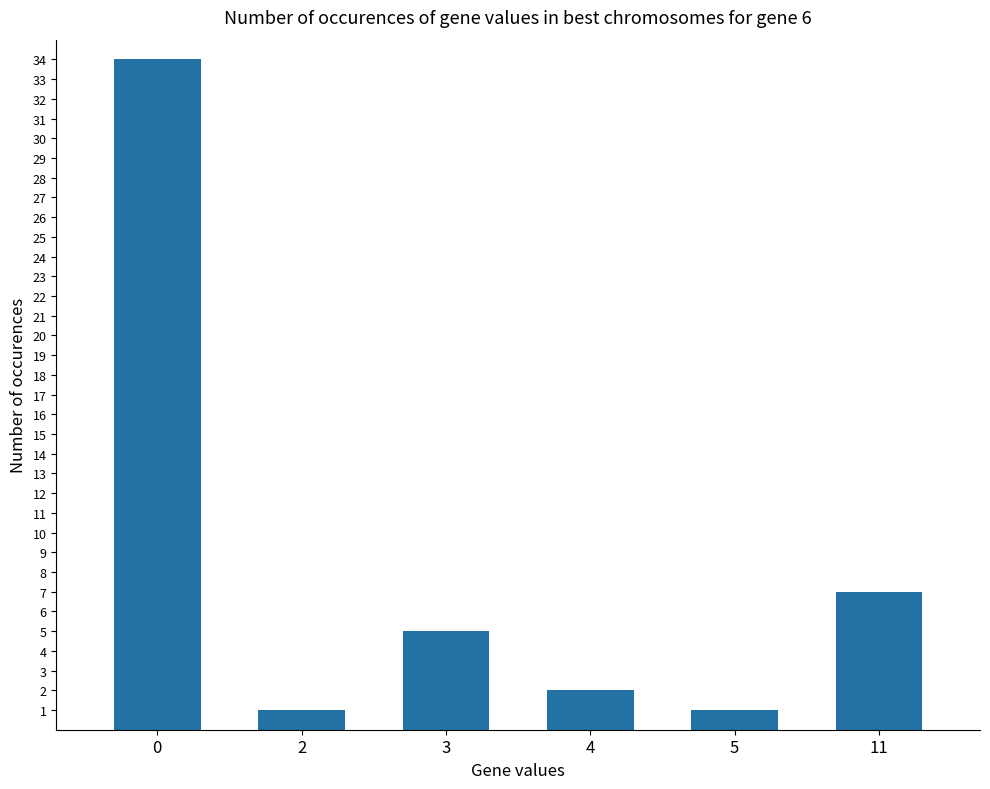

What is the maximum value shown in the chart?

34